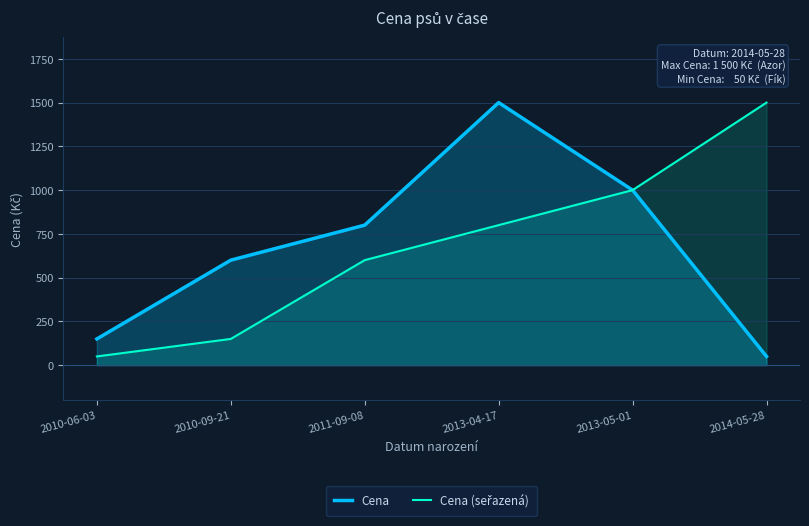

What is the difference between the Cena (seřazená) values at 2013-04-17 and 2011-09-08?

200